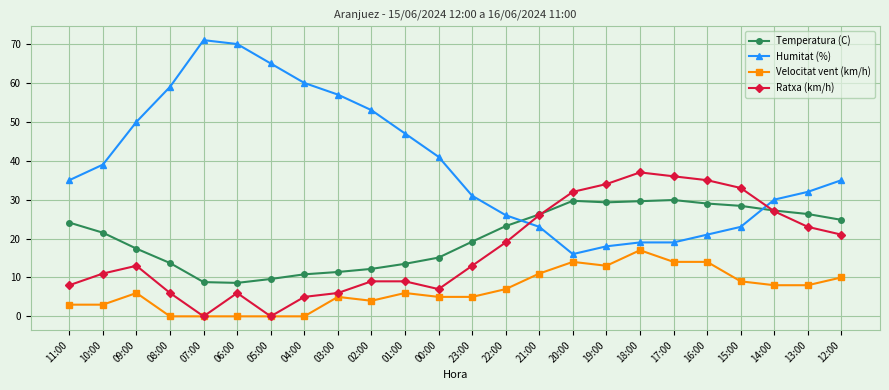

Which series has the largest total across all categories?

Humitat (%)